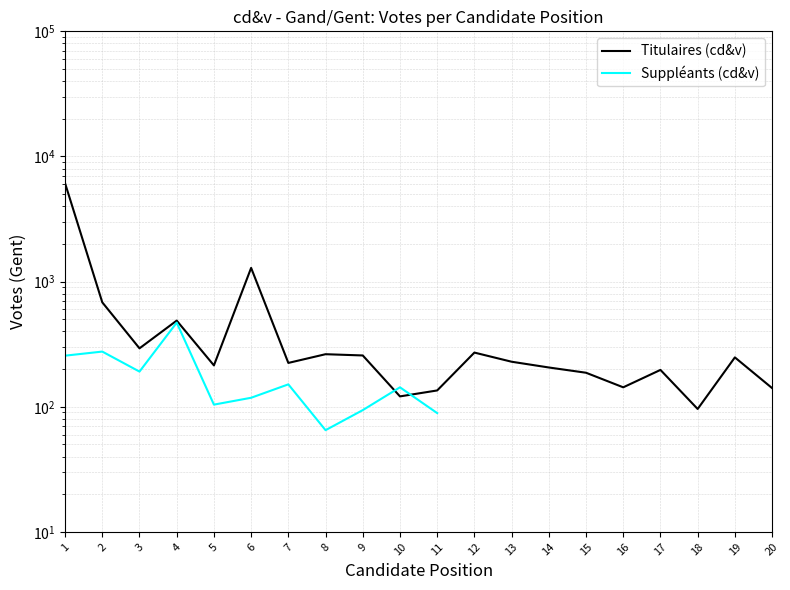

How many points are lower than both their immediate neighbors (excluding endpoints)?

6